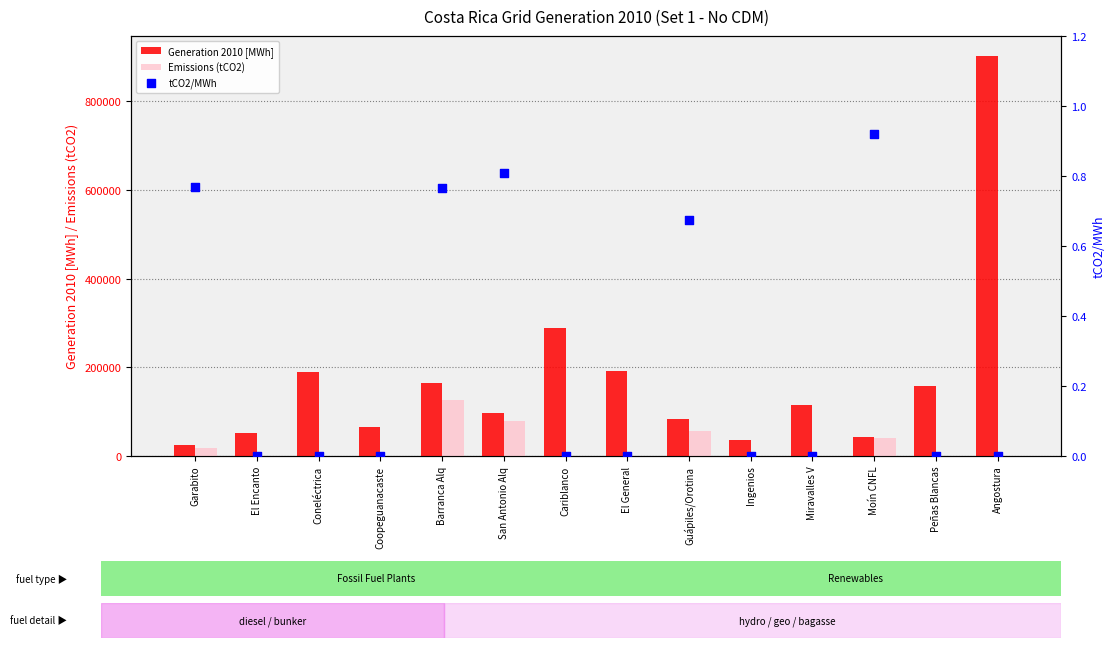

Which series has the largest total across all categories?

Generation 2010 [MWh]